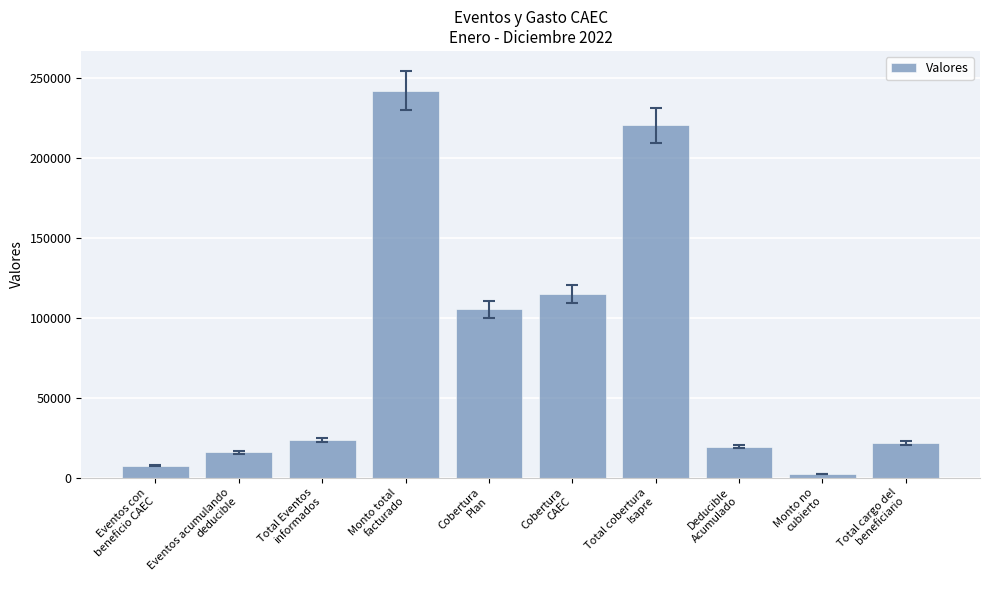

Reading left to right, extract all data points from this chart.

Eventos con
beneficio CAEC=7560.0	Eventos acumulando
deducible=15934.0	Total Eventos
informados=23494.0	Monto total
facturado=242013.9	Cobertura
Plan=105283.3	Cobertura
CAEC=115013.2	Total cobertura
Isapre=220296.5	Deducible
Acumulado=19351.7	Monto no
cubierto=2365.7	Total cargo del
beneficiario=21717.4